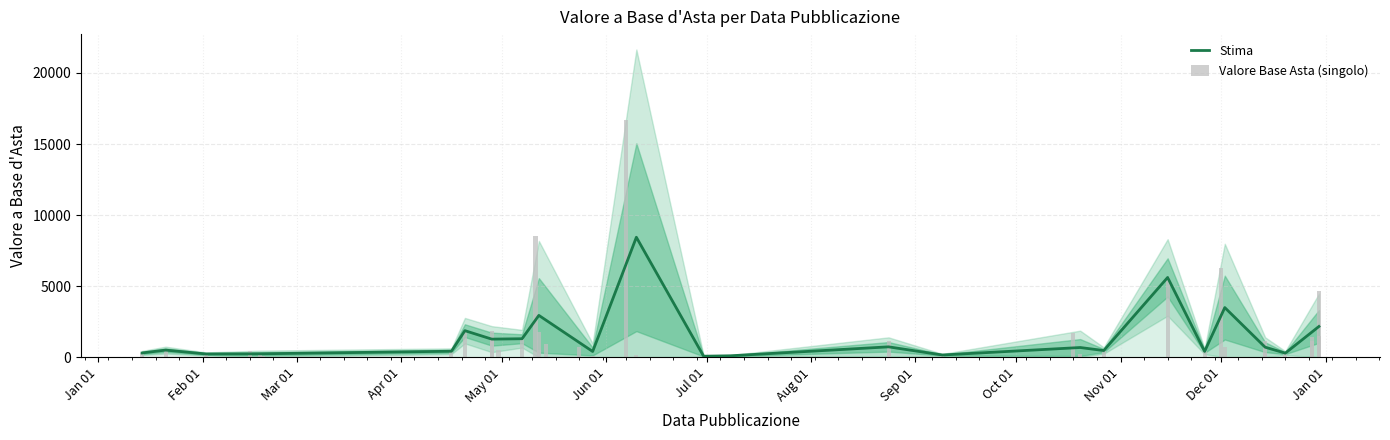

What is the ratio of the value at 2021-12-28 to the value at 2021-02-19?

17.4